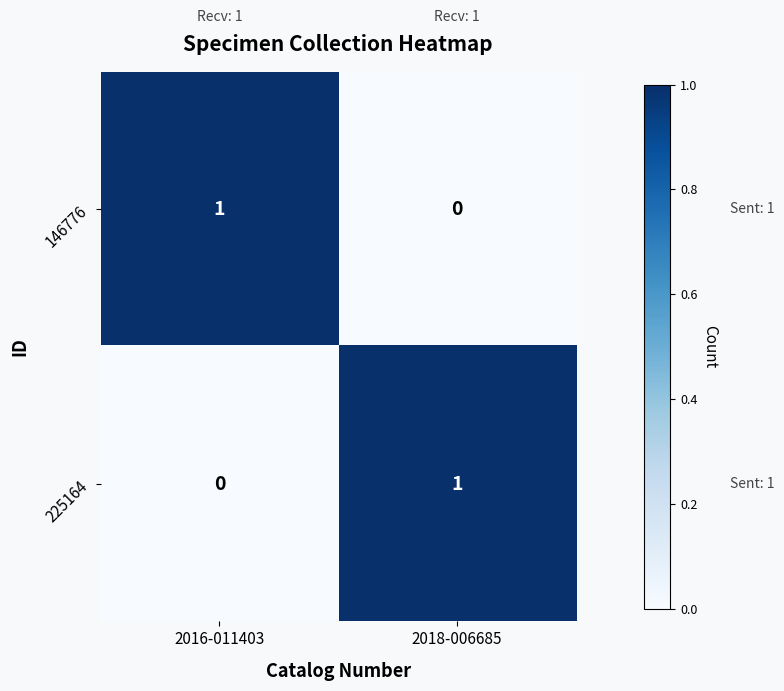

At which label is 146776 closest to 0?

2018-006685